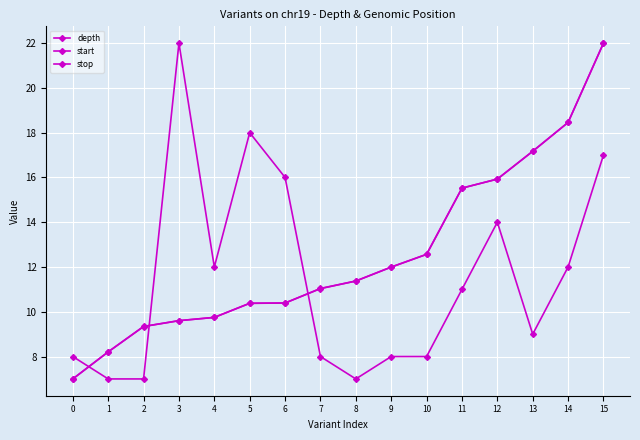

How many data points does each series have?

16